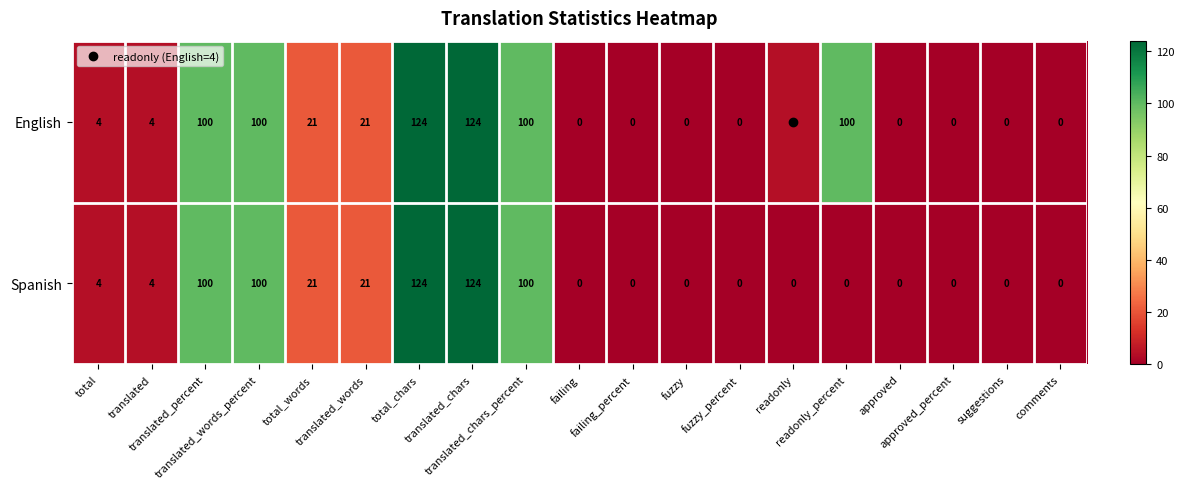

What is the greatest value displayed?

124